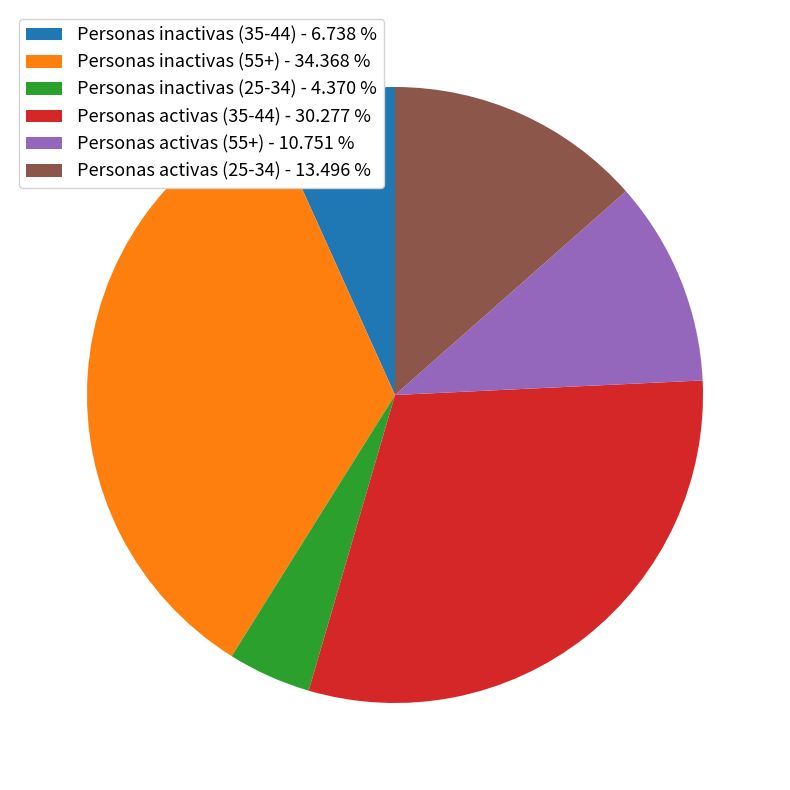

Do Personas activas (55+) - 10.751 % and Personas inactivas (55+) - 34.368 % together represent more than half of the pie?

No